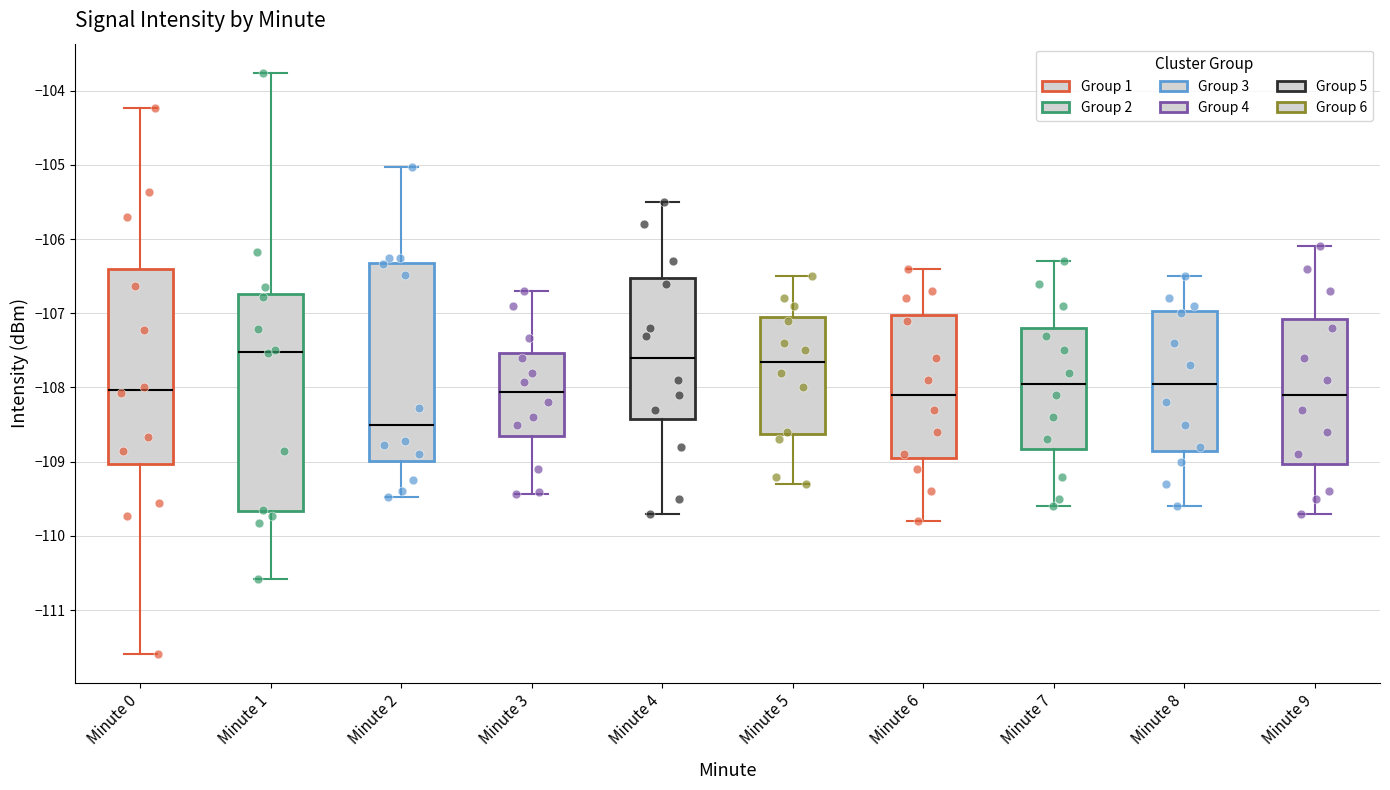

Reading left to right, transcribe this box plot: for each box, give where its median line is, the range the box spans, and where its two whiskers end, as read against the y-axis. The values are not printed on the chart, so give them approximately, as read against the axis.

Minute 0: median -108.0, box -109.0 to -106.4, whiskers -111.6 to -104.2
Minute 1: median -107.5, box -109.7 to -106.7, whiskers -110.6 to -103.8
Minute 2: median -108.5, box -109.0 to -106.3, whiskers -109.5 to -105.0
Minute 3: median -108.1, box -108.6 to -107.5, whiskers -109.4 to -106.7
Minute 4: median -107.6, box -108.4 to -106.5, whiskers -109.7 to -105.5
Minute 5: median -107.6, box -108.6 to -107.0, whiskers -109.3 to -106.5
Minute 6: median -108.1, box -108.9 to -107.0, whiskers -109.8 to -106.4
Minute 7: median -107.9, box -108.8 to -107.2, whiskers -109.6 to -106.3
Minute 8: median -107.9, box -108.8 to -107.0, whiskers -109.6 to -106.5
Minute 9: median -108.1, box -109.0 to -107.1, whiskers -109.7 to -106.1